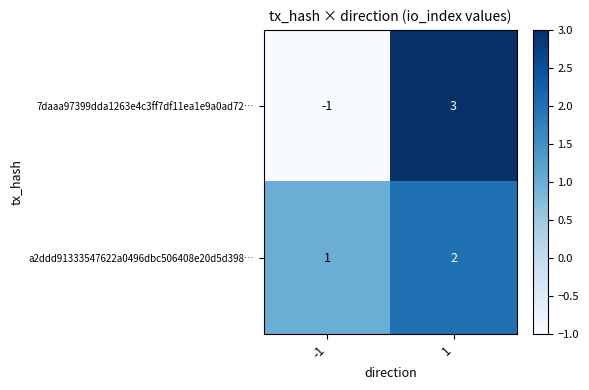

Which series changed the most between -1 and 1?

7daaa97399dda1263e4c3ff7df11ea1e9a0ad72…